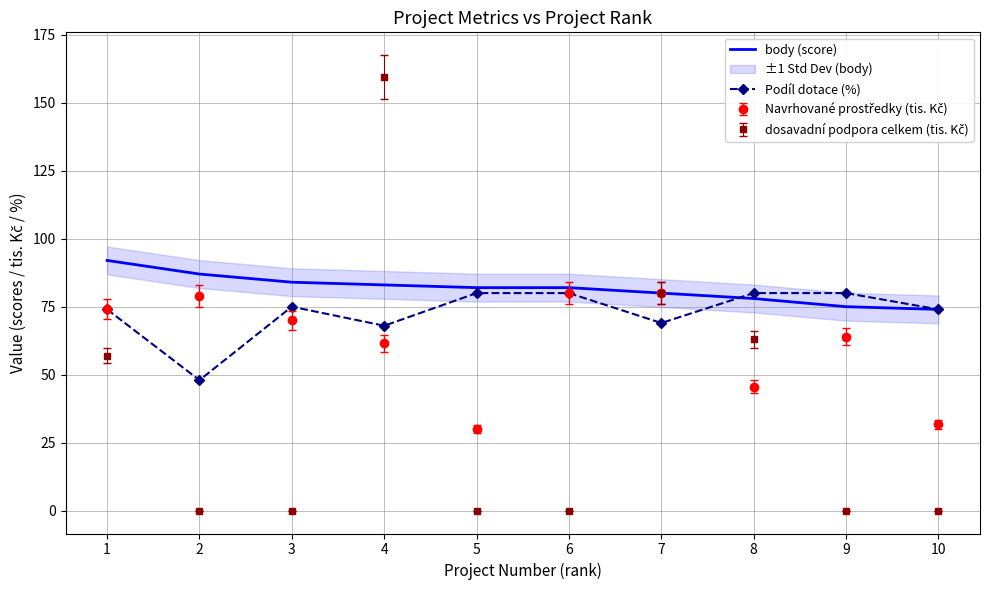

What is the difference between the maximum and second lowest values in the Podíl dotace (%) series?

12.0